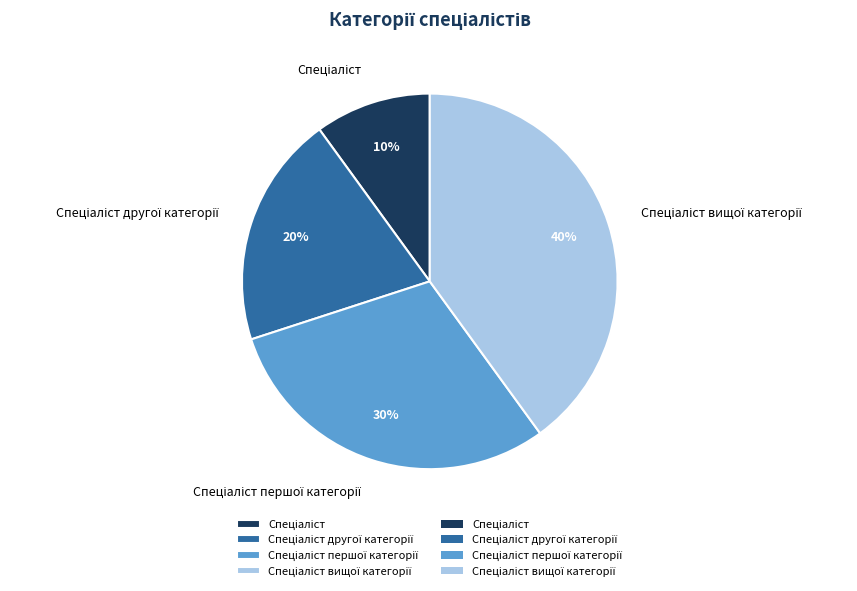

Is there a majority slice in this chart?

No